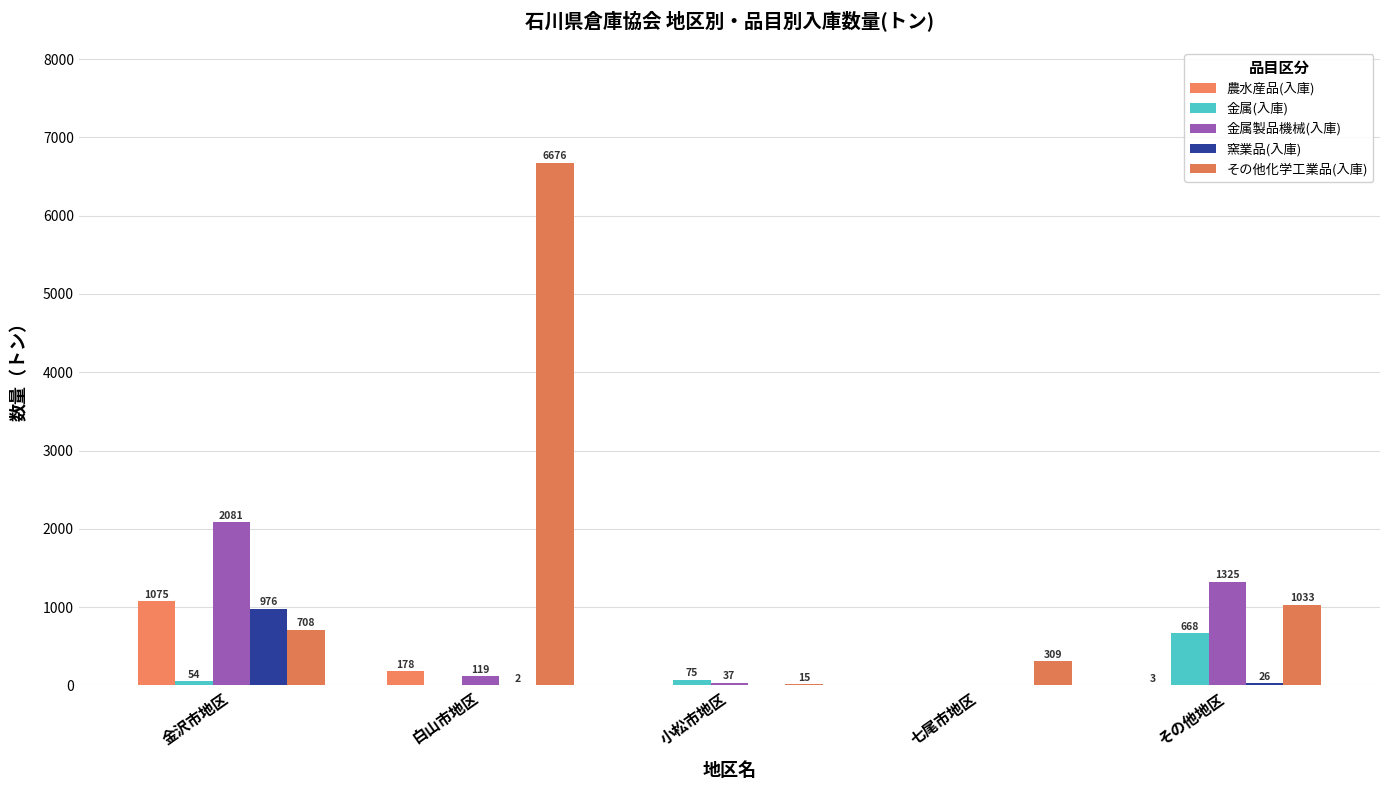

Reading left to right, extract all data points from this chart.

農水産品(入庫): 1075	178	0	0	3
金属(入庫): 54	0	75	0	668
金属製品機械(入庫): 2081	119	37	0	1325
窯業品(入庫): 976	2	0	0	26
その他化学工業品(入庫): 708	6676	15	309	1033